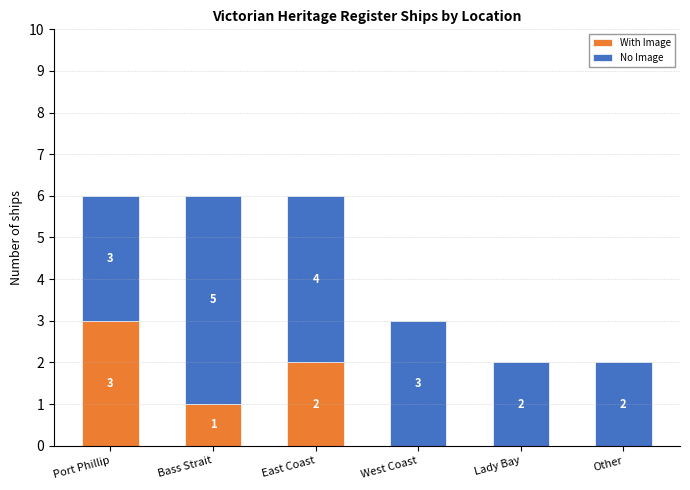

What is the maximum value for With Image?

3